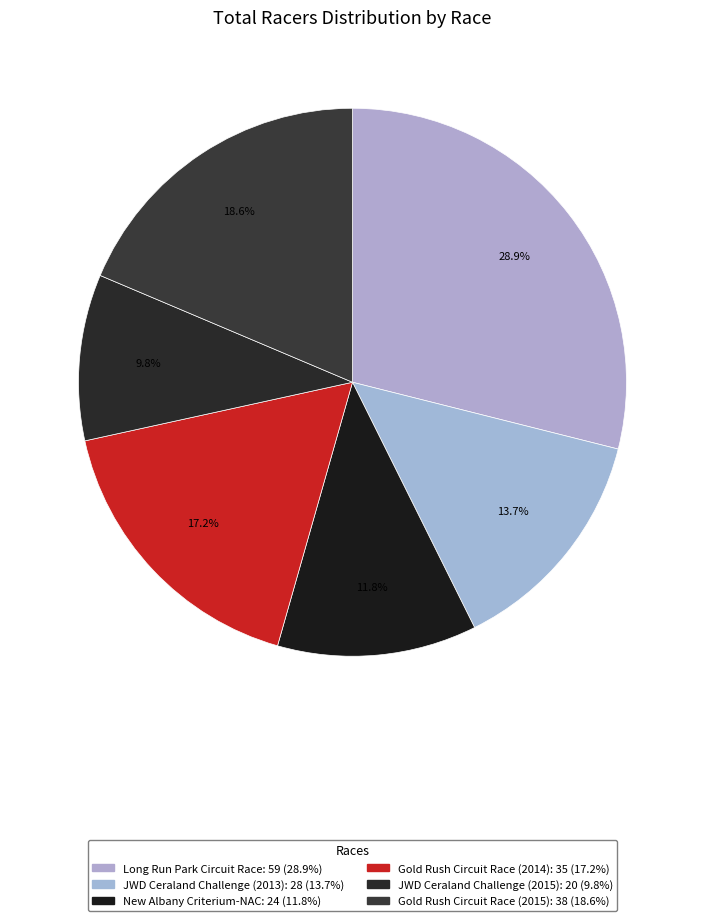

Combined, do New Albany Criterium-NAC and Long Run Park Circuit Race account for over 50%?

No